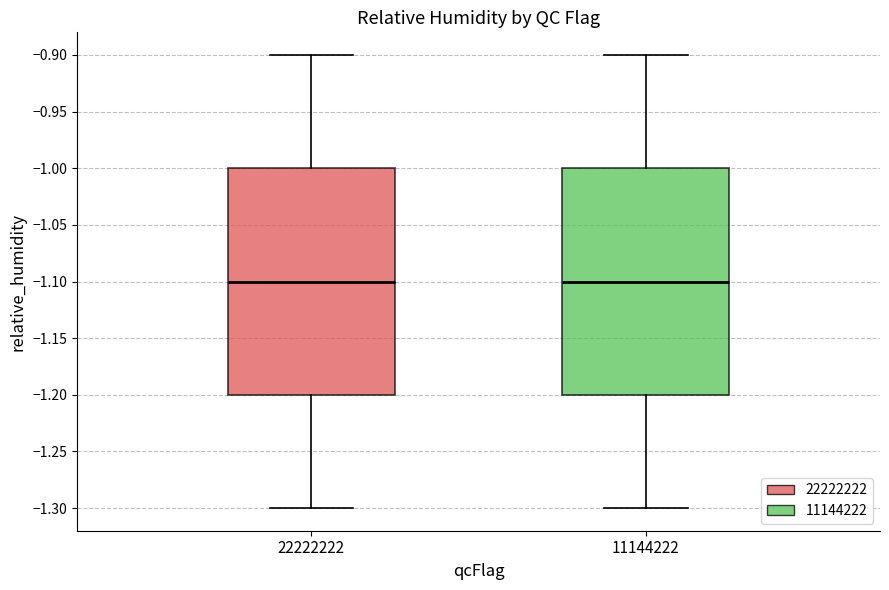

Reading left to right, read every box against the y-axis: the position of its median line, the range the box covers, and the ends of its whiskers. The values are not printed on the chart, so give them approximately, as read against the axis.

22222222: median -1.1, box -1.2 to -1.0, whiskers -1.3 to -0.9
11144222: median -1.1, box -1.2 to -1.0, whiskers -1.3 to -0.9